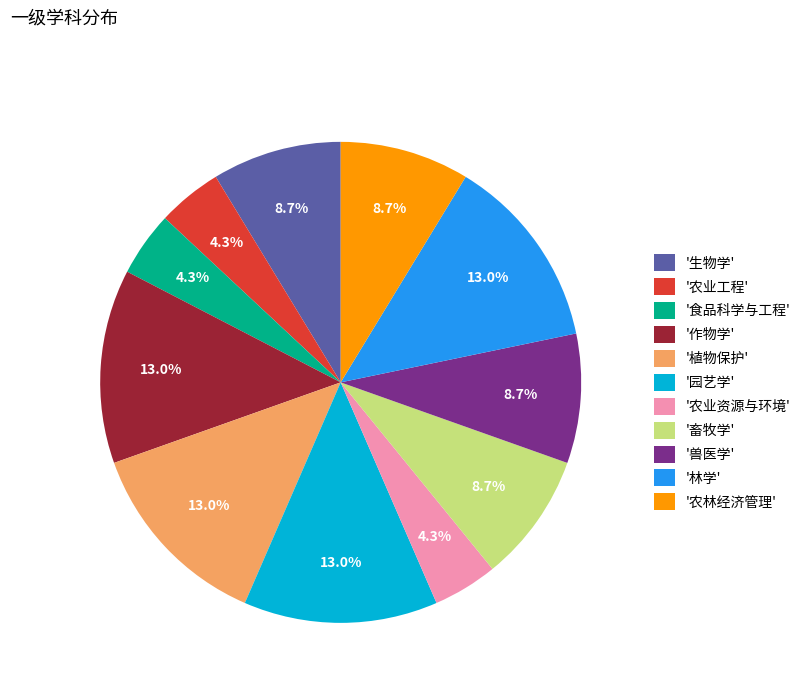

Is the sum of '畜牧学' and '生物学' greater than half?

No